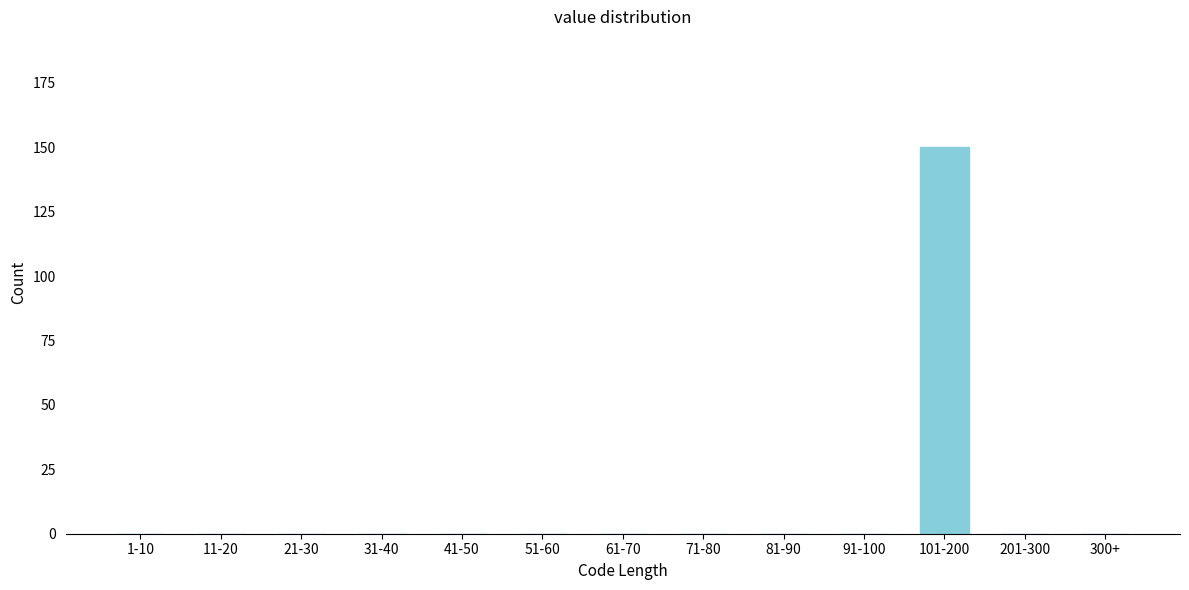

Reading left to right, what are all the values shown in this chart?

1-10=0	11-20=0	21-30=0	31-40=0	41-50=0	51-60=0	61-70=0	71-80=0	81-90=0	91-100=0	101-200=150	201-300=0	300+=0